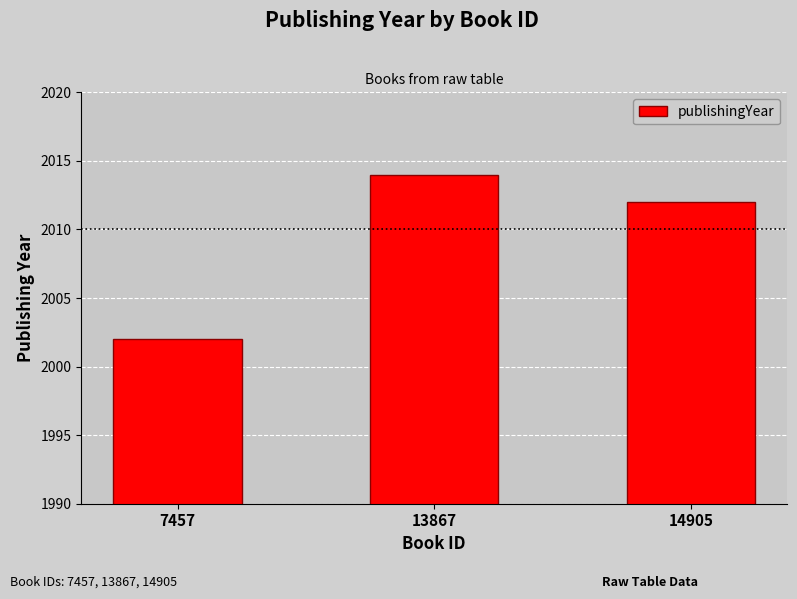

Where does the data first go above 2012?

13867